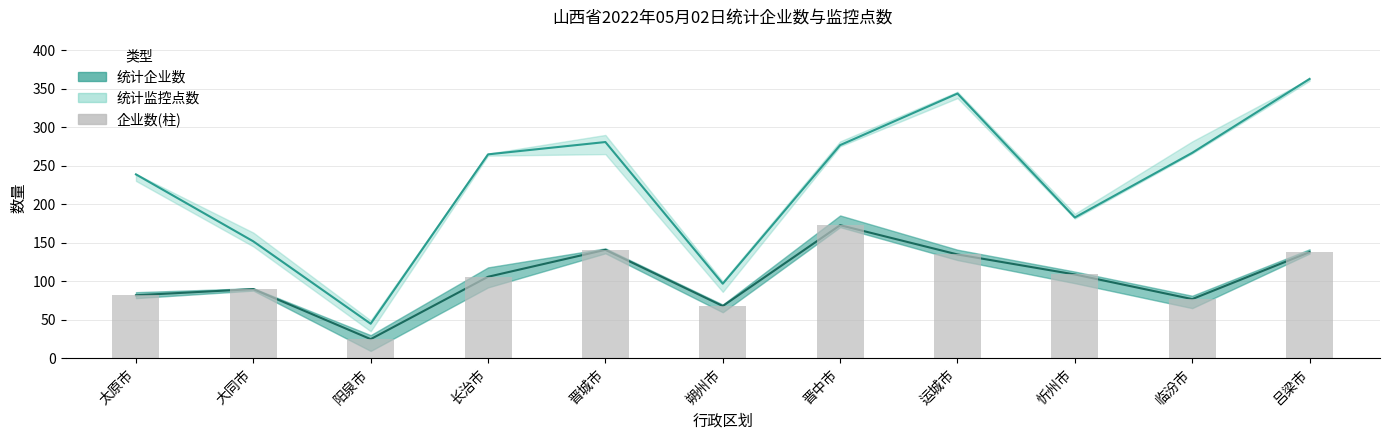

True or false: the data shows 128 at 太原市.

False